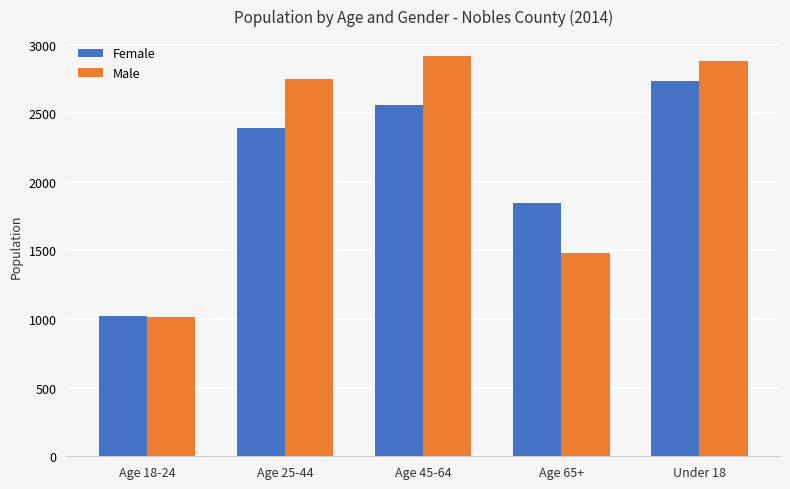

Read the Female value at Age 25-44, to the nearest 100.

2400